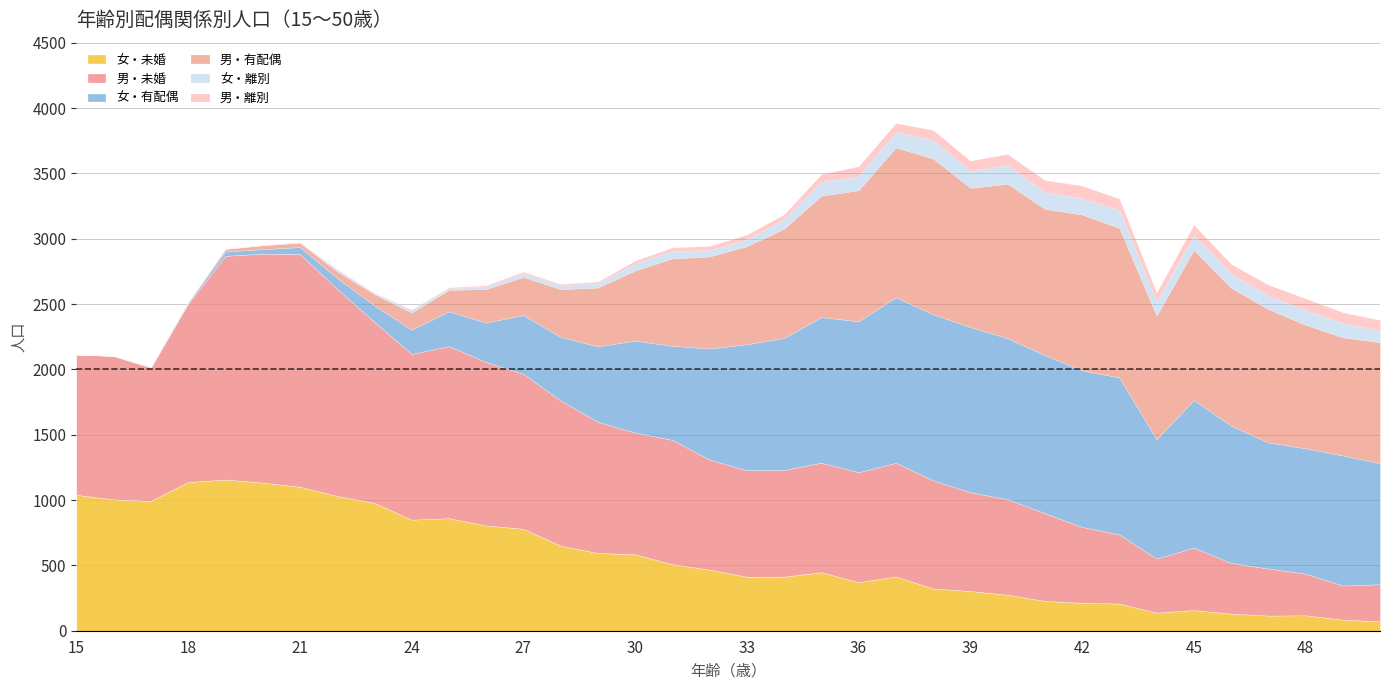

What is the highest value of the 女・未婚 series?

1157